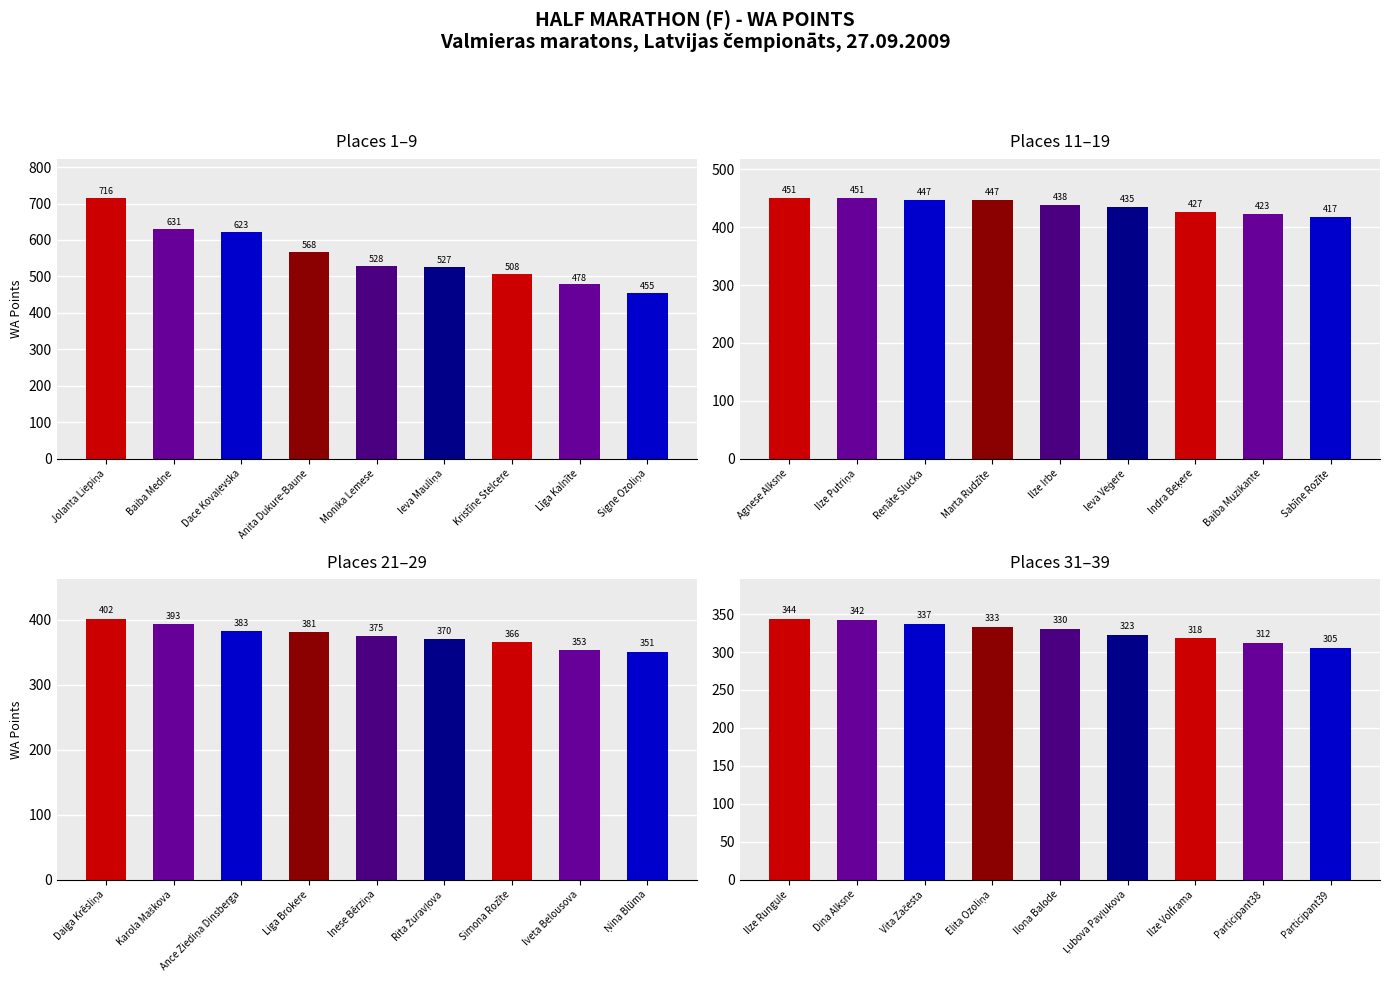

How many values in the Places 31–39 series exceed 330?

4